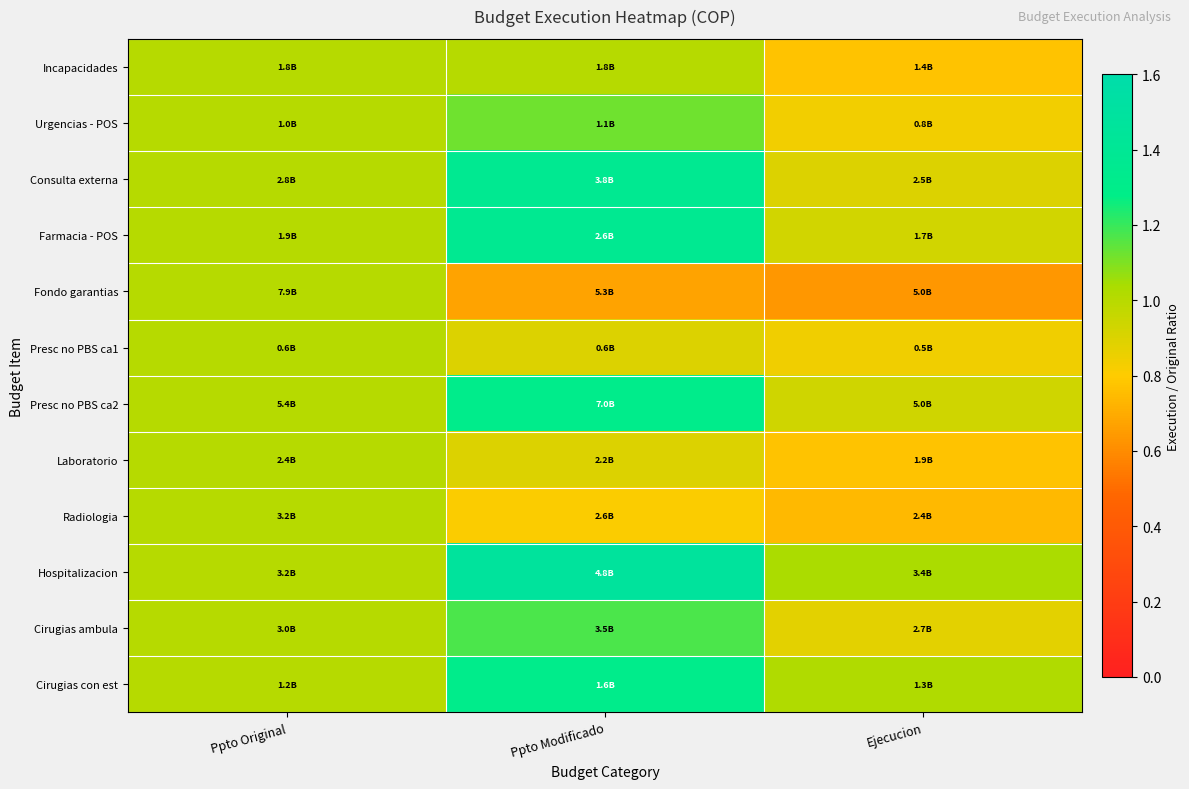

What is the spread (max minus min) of values at Ppto Modificado?

0.8